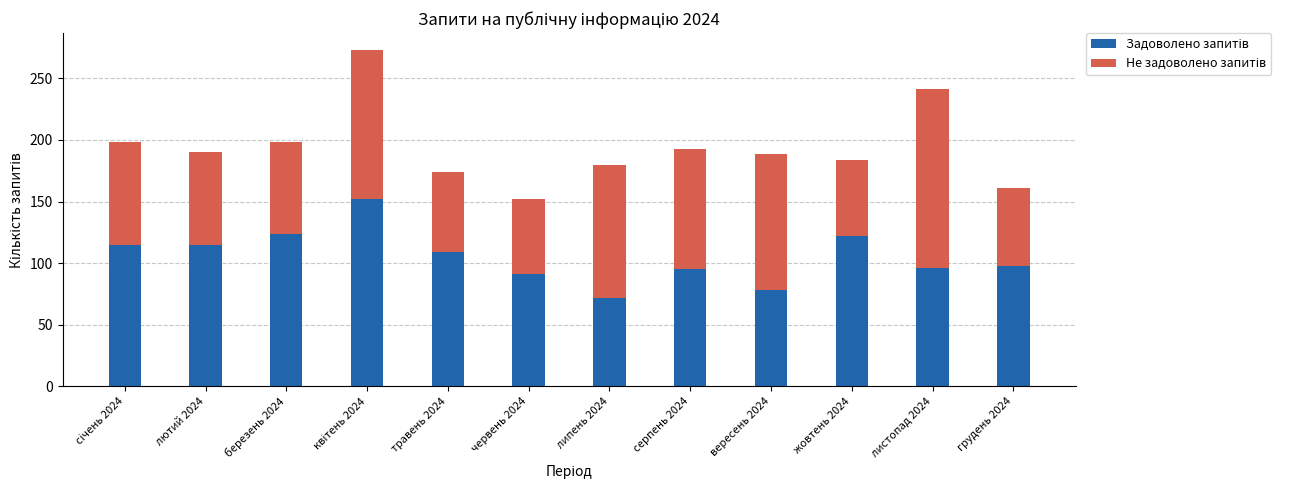

Are the bars horizontal?

No